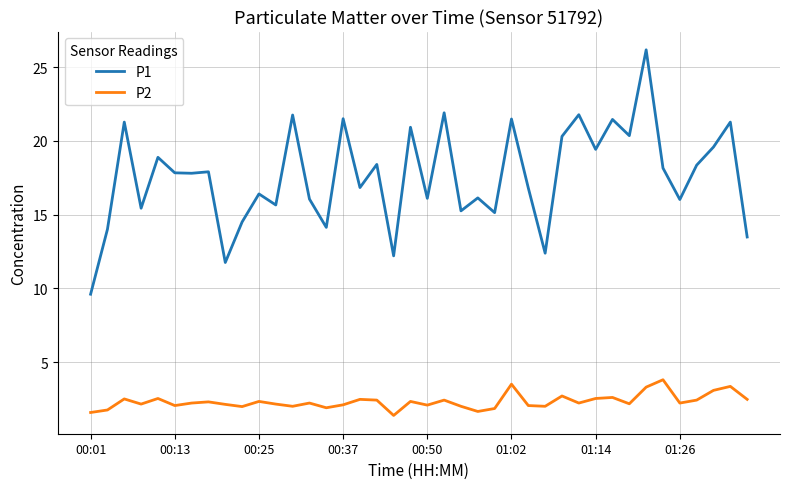

True or false: P2 and P1 cross at least once.

False